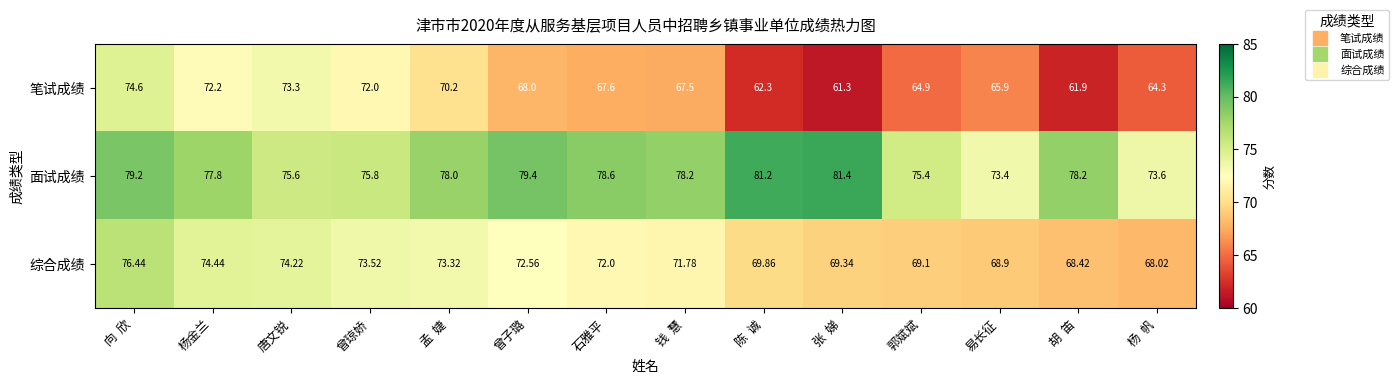

Which series has the largest total across all categories?

面试成绩